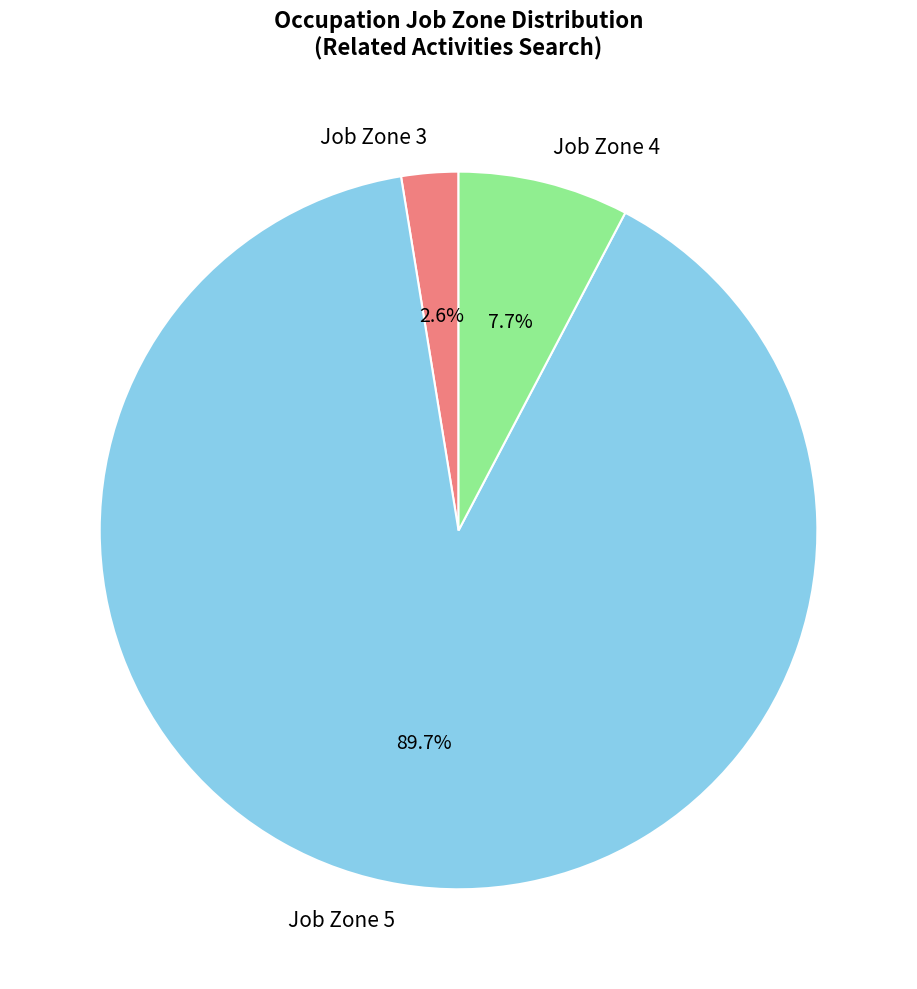

To the nearest percent, what is the average slice percentage?

33%